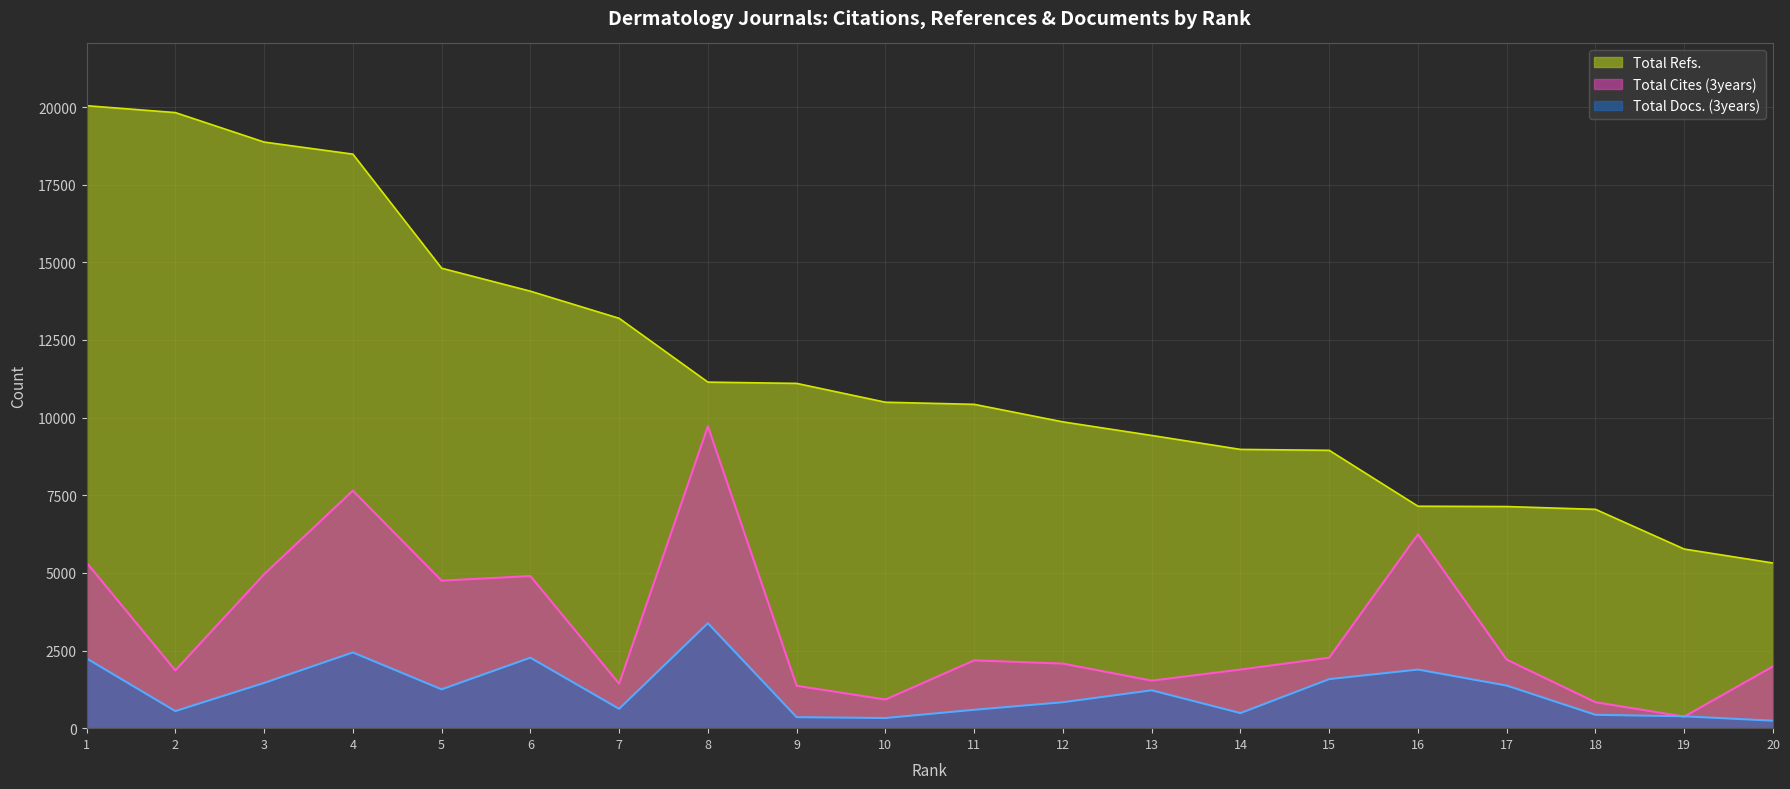

What is the value of the Total Refs. point at the 6th from the left?

14070